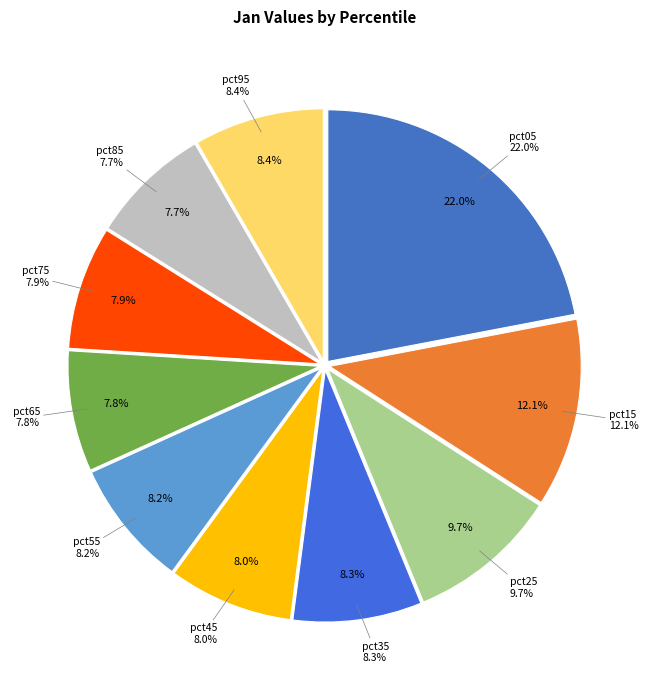

Is there a majority slice in this chart?

No